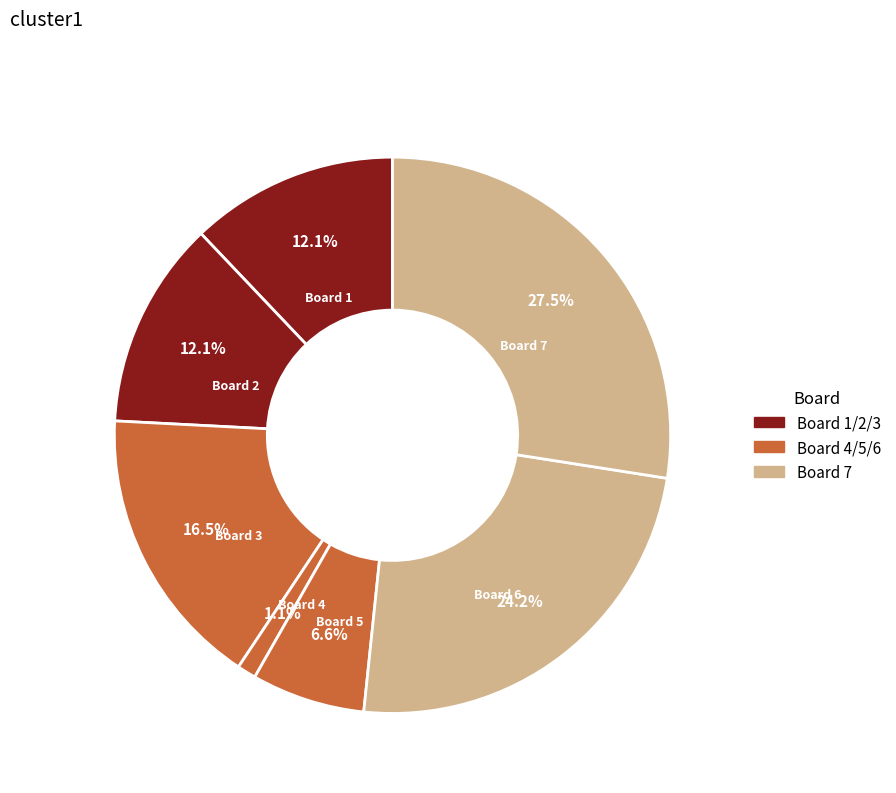

What is the largest slice in the pie chart?

Board 7